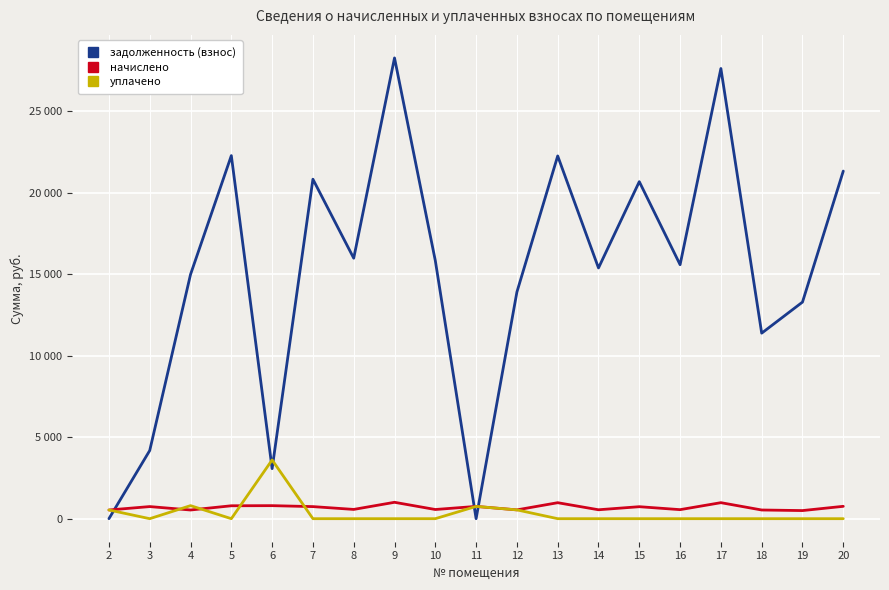

What are all the series names shown in the legend?

задолженность (взнос), начислено, уплачено